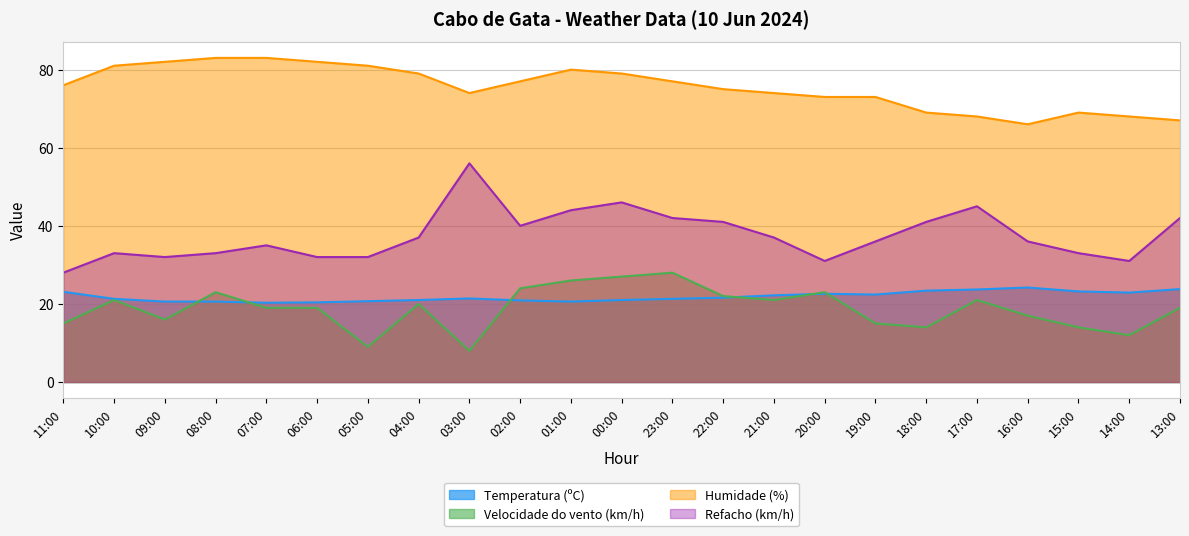

At which category is the sum across all series the highest?

00:00